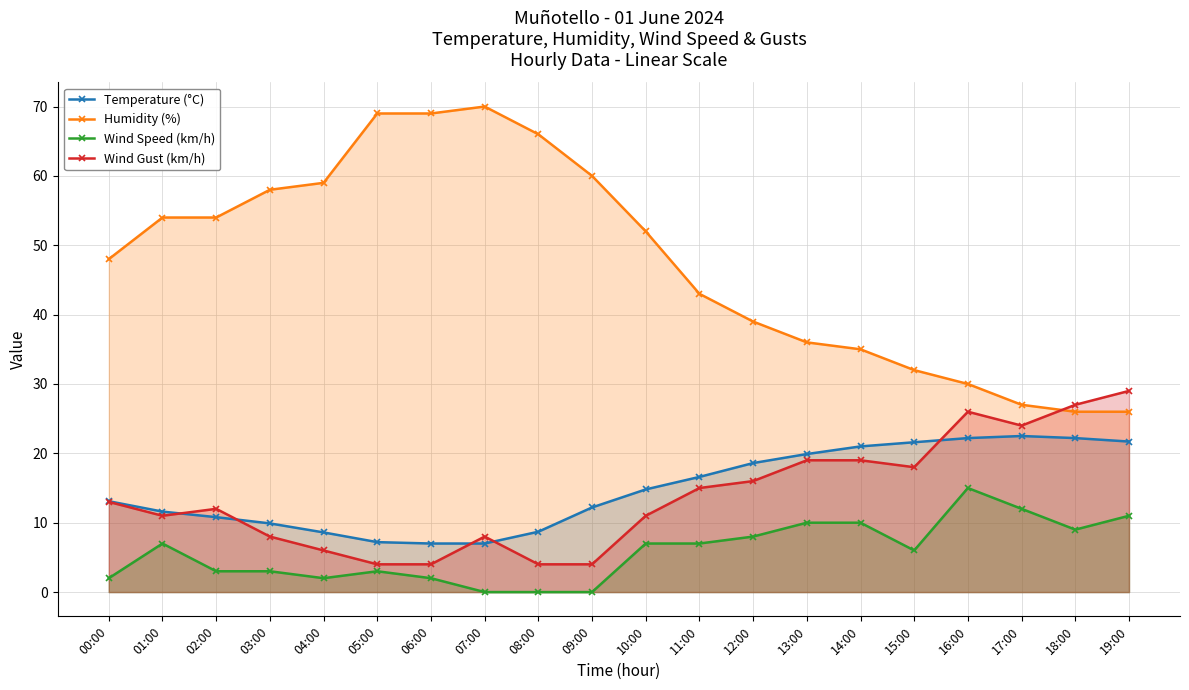

Reading left to right, what are all the values shown in this chart?

Temperature (°C): 00:00=13.1	01:00=11.6	02:00=10.8	03:00=9.9	04:00=8.6	05:00=7.2	06:00=7.0	07:00=7.0	08:00=8.7	09:00=12.2	10:00=14.8	11:00=16.6	12:00=18.6	13:00=19.9	14:00=21.0	15:00=21.6	16:00=22.2	17:00=22.5	18:00=22.2	19:00=21.7
Humidity (%): 00:00=48.0	01:00=54.0	02:00=54.0	03:00=58.0	04:00=59.0	05:00=69.0	06:00=69.0	07:00=70.0	08:00=66.0	09:00=60.0	10:00=52.0	11:00=43.0	12:00=39.0	13:00=36.0	14:00=35.0	15:00=32.0	16:00=30.0	17:00=27.0	18:00=26.0	19:00=26.0
Wind Speed (km/h): 00:00=2.0	01:00=7.0	02:00=3.0	03:00=3.0	04:00=2.0	05:00=3.0	06:00=2.0	07:00=0.0	08:00=0.0	09:00=0.0	10:00=7.0	11:00=7.0	12:00=8.0	13:00=10.0	14:00=10.0	15:00=6.0	16:00=15.0	17:00=12.0	18:00=9.0	19:00=11.0
Wind Gust (km/h): 00:00=13.0	01:00=11.0	02:00=12.0	03:00=8.0	04:00=6.0	05:00=4.0	06:00=4.0	07:00=8.0	08:00=4.0	09:00=4.0	10:00=11.0	11:00=15.0	12:00=16.0	13:00=19.0	14:00=19.0	15:00=18.0	16:00=26.0	17:00=24.0	18:00=27.0	19:00=29.0